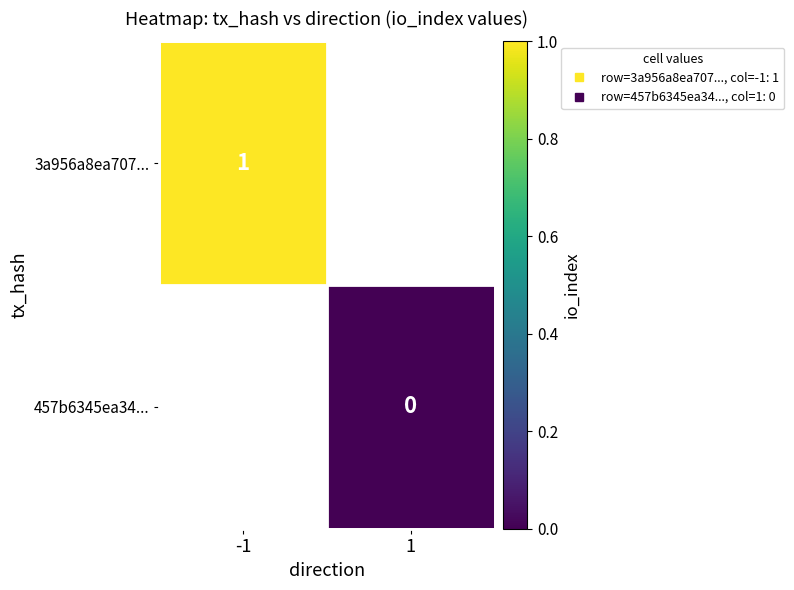

Is it true that 3a956a8ea707... equals 1.0 at -1?

True